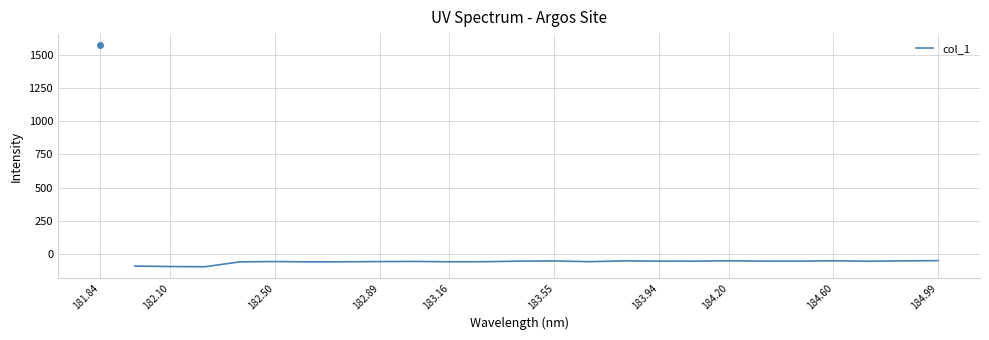

What is the difference between the maximum and minimum values?

46.3